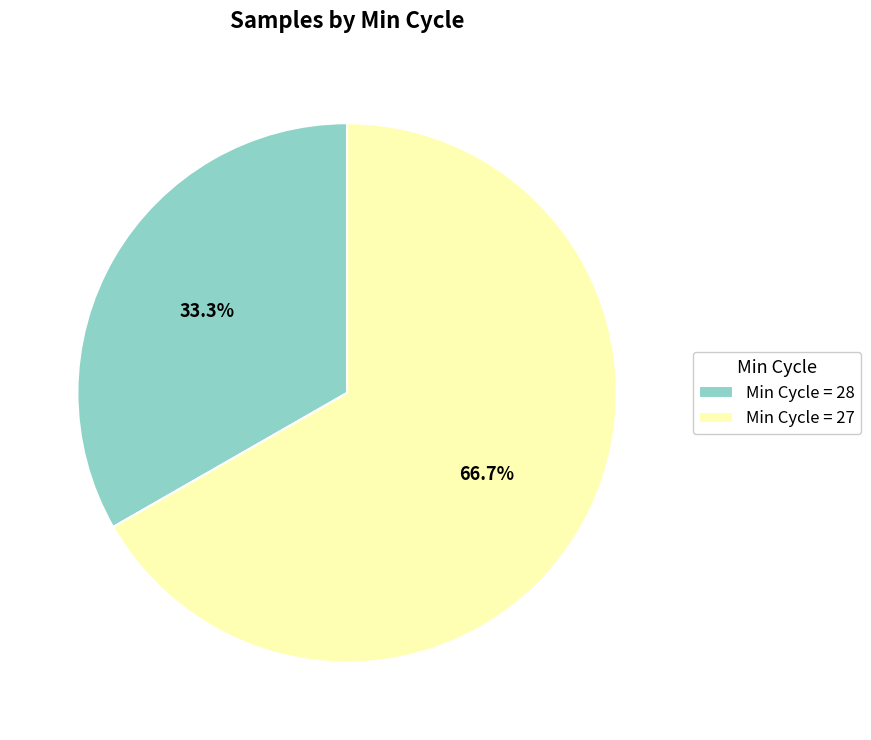

Combined, what portion of the pie is Min Cycle = 27 and Min Cycle = 28?

100.0%